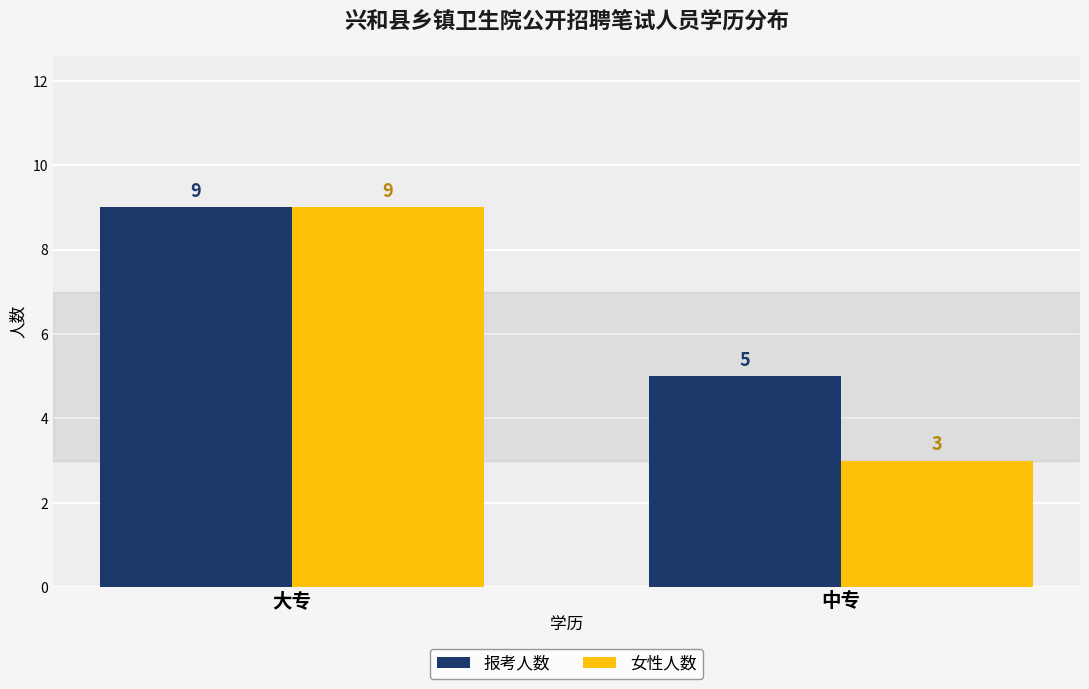

What is the label of the 2nd bar from the left?

中专